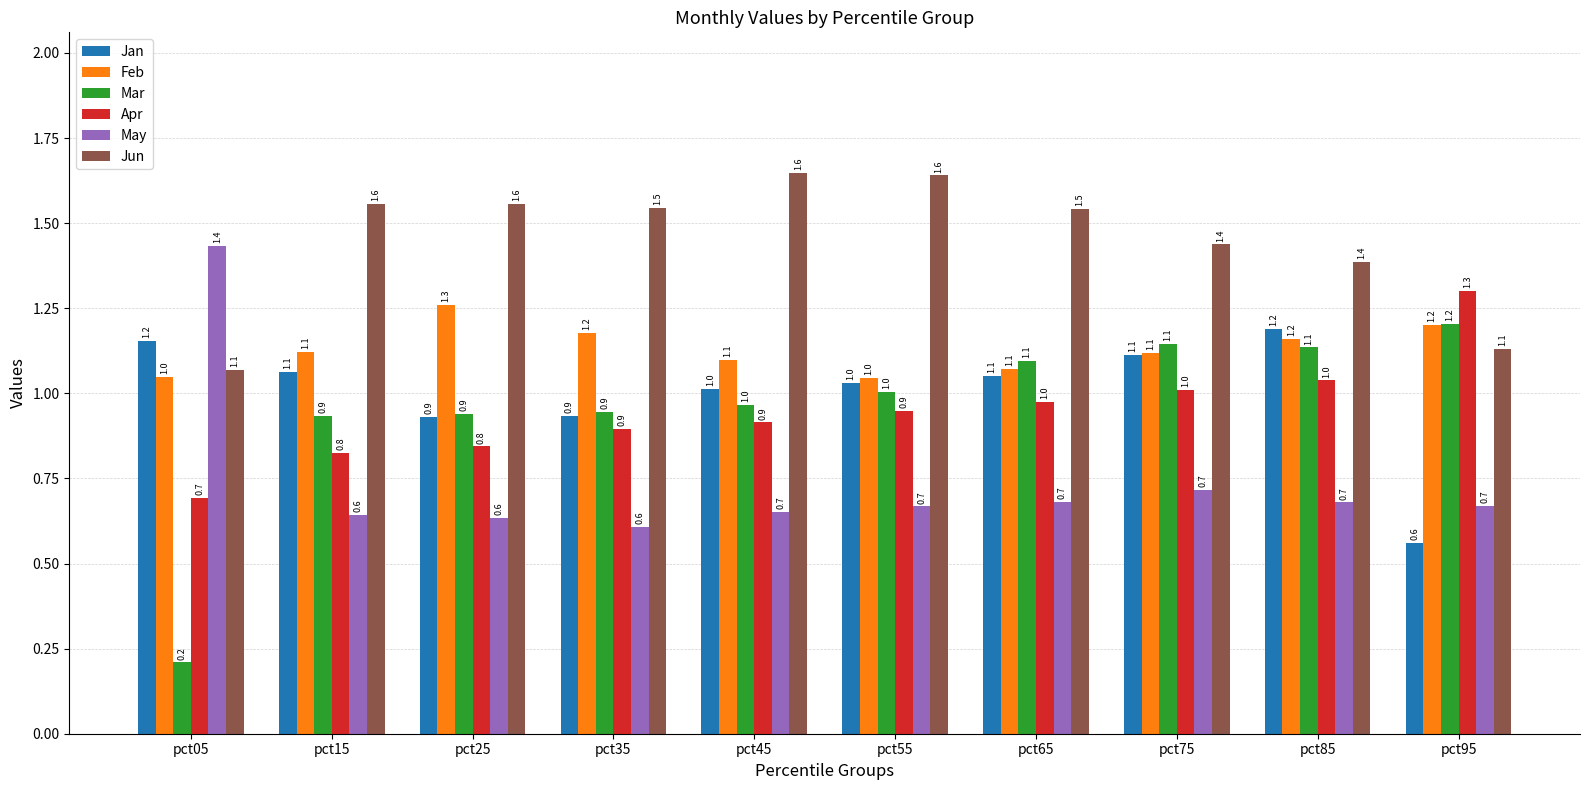

What is the difference between the highest and lowest values at pct45?

1.0